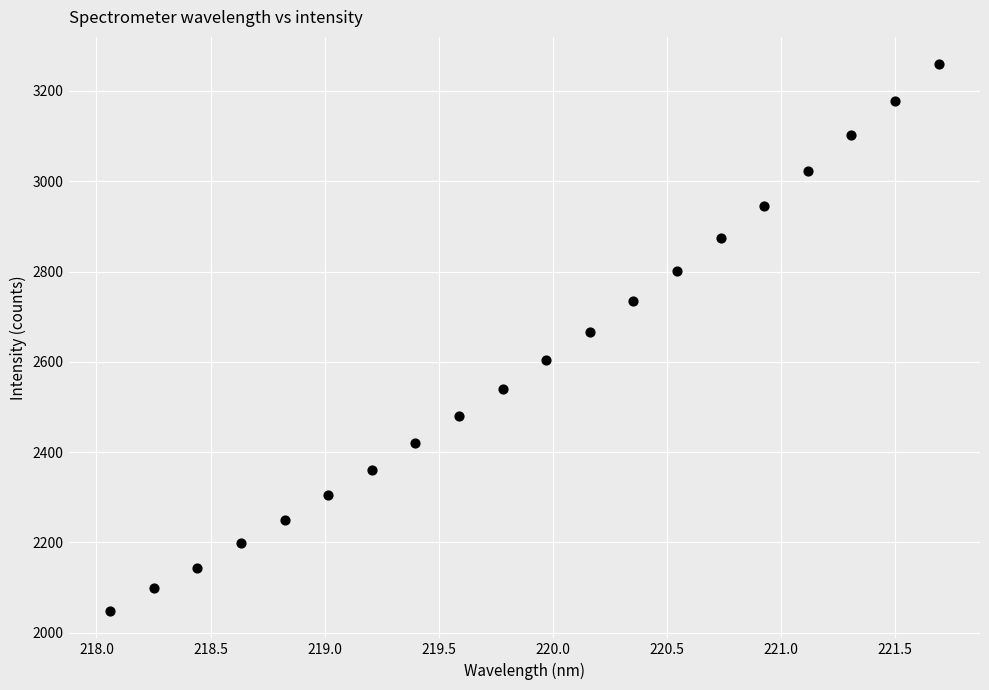

What is the range of X values (max minus min)?

3.6